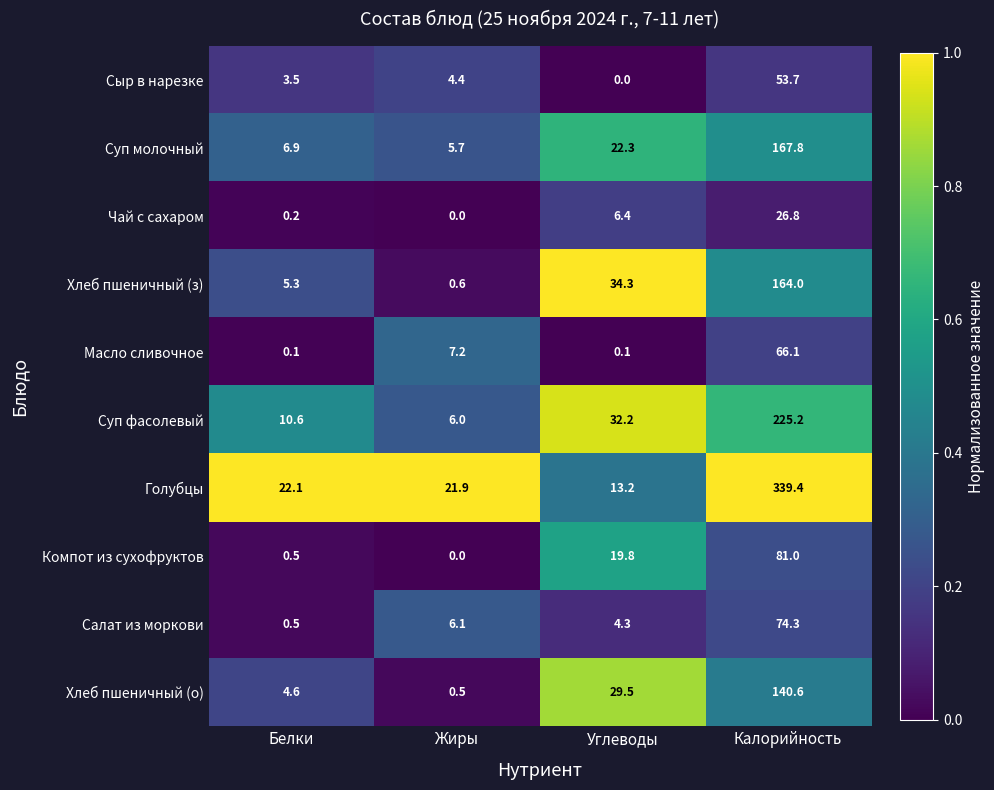

Between Жиры and Калорийность, which series saw the biggest shift?

Голубцы